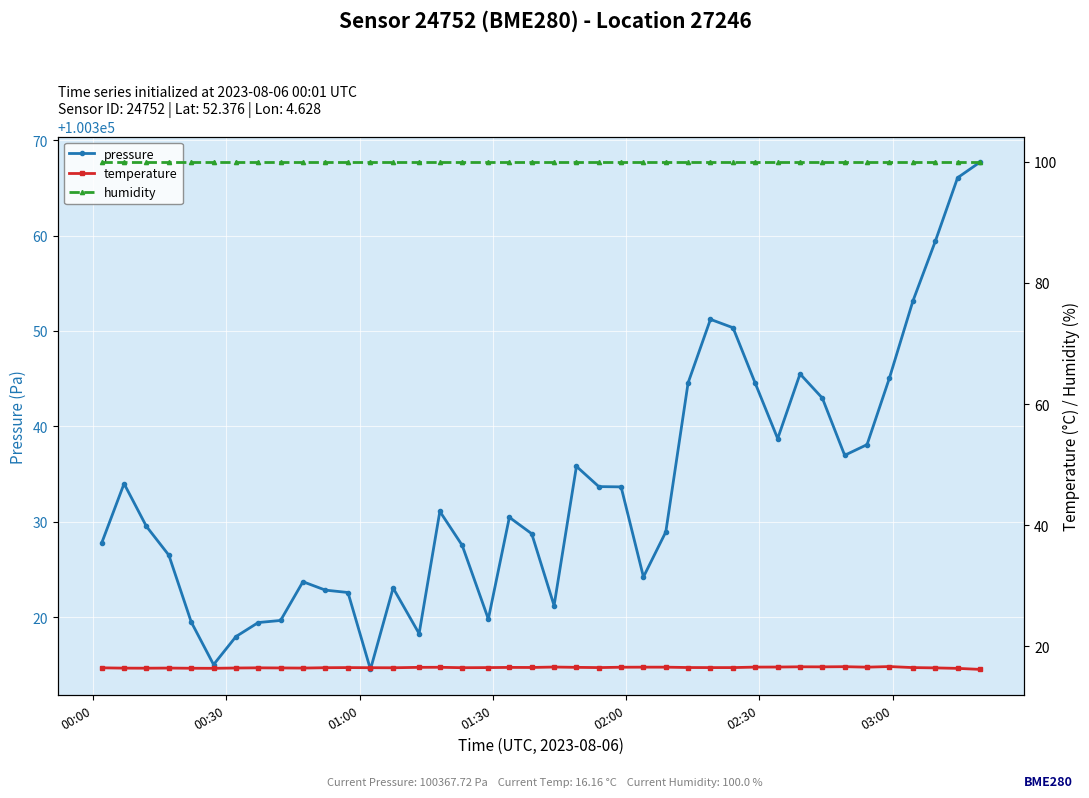

Reading left to right, what are all the values shown in this chart?

pressure: 100327.8	100334.0	100329.5	100326.5	100319.5	100315.0	100318.0	100319.4	100319.7	100323.7	100322.8	100322.6	100314.5	100323.1	100318.3	100331.1	100327.5	100319.8	100330.5	100328.8	100321.2	100335.8	100333.7	100333.7	100324.2	100328.9	100344.6	100351.2	100350.3	100344.5	100338.7	100345.5	100343.0	100337.0	100338.1	100345.1	100353.1	100359.4	100366.1	100367.7
temperature: 16.4	16.4	16.4	16.4	16.4	16.3	16.4	16.4	16.4	16.4	16.4	16.5	16.4	16.4	16.5	16.5	16.4	16.5	16.5	16.5	16.6	16.5	16.5	16.5	16.5	16.5	16.5	16.5	16.5	16.5	16.6	16.6	16.6	16.6	16.5	16.6	16.5	16.4	16.3	16.2
humidity: 100.0	100.0	100.0	100.0	100.0	100.0	100.0	100.0	100.0	100.0	100.0	100.0	100.0	100.0	100.0	100.0	100.0	100.0	100.0	100.0	100.0	100.0	100.0	100.0	100.0	100.0	100.0	100.0	100.0	100.0	100.0	100.0	100.0	100.0	100.0	100.0	100.0	100.0	100.0	100.0